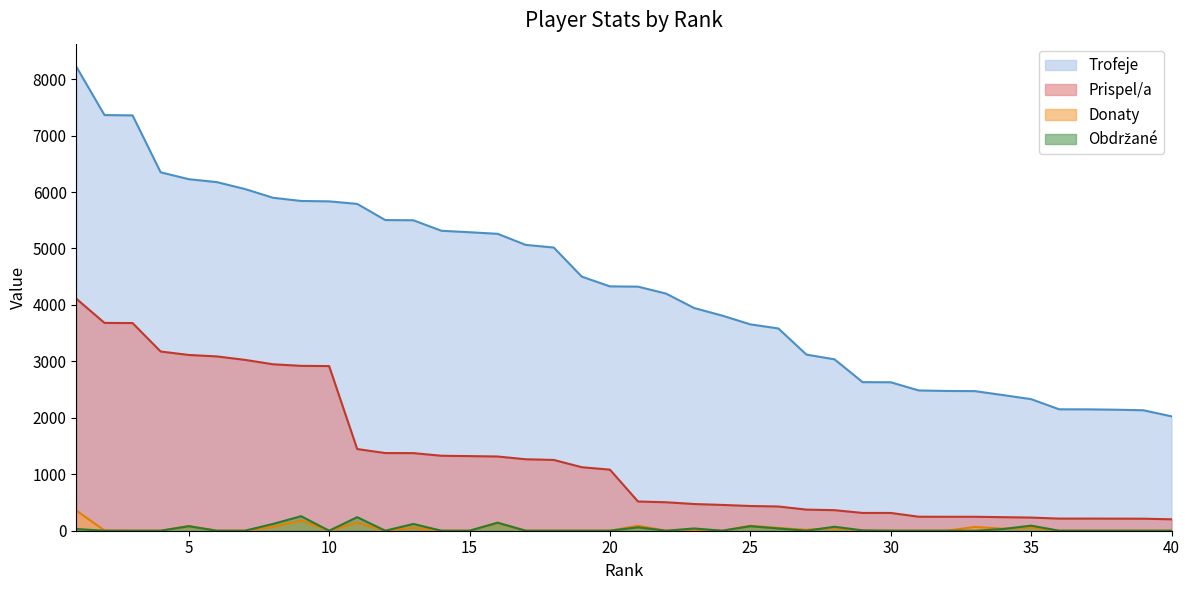

Reading left to right, transcribe all the data shown in this chart.

Trofeje: 8218	7364	7358	6350	6228	6176	6054	5899	5842	5835	5790	5504	5500	5314	5288	5260	5064	5017	4501	4329	4324	4201	3945	3811	3656	3583	3120	3036	2632	2630	2485	2476	2473	2403	2331	2151	2150	2144	2134	2026
Prispel/a: 4109	3682	3679	3175	3114	3088	3027	2949	2921	2917	1447	1376	1375	1328	1322	1315	1266	1254	1125	1082	518	504	473	457	438	429	374	364	315	315	248	247	247	240	233	215	215	214	213	202
Donaty: 356	5	0	0	82	0	0	69	181	0	146	0	54	0	0	138	0	0	0	0	88	0	18	0	88	48	16	46	0	0	0	0	67	36	58	0	0	0	0	0
Obdrzane: 30	0	0	0	80	0	0	120	257	0	240	0	120	0	0	142	0	0	0	0	60	0	40	0	80	40	0	70	6	0	0	0	0	30	90	0	0	0	0	0